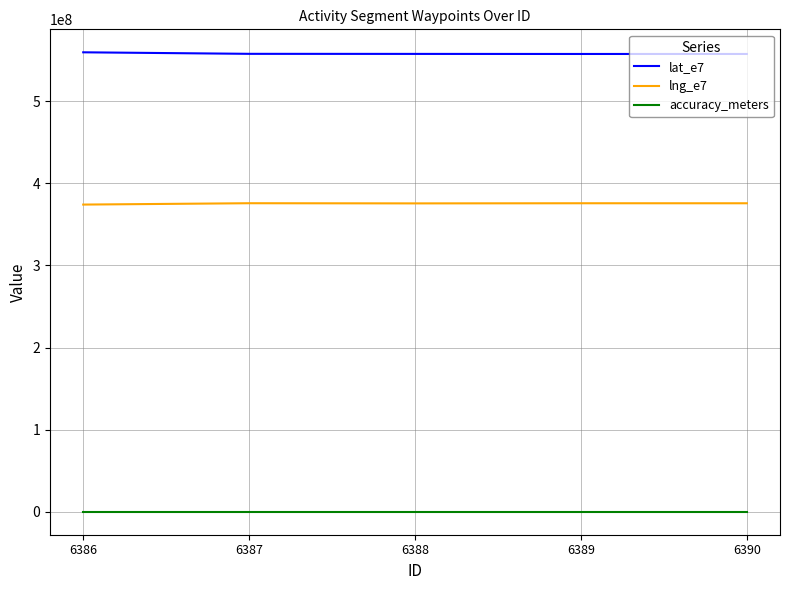

The value of lat_e7 at 6390 is 557612467. True or false?

True